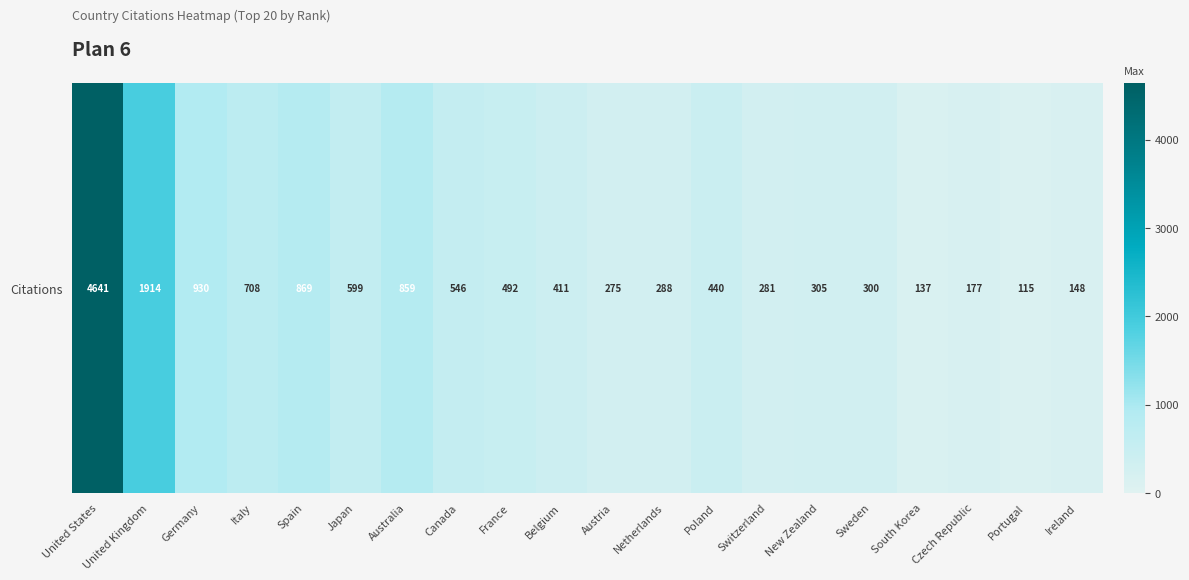

Which category has the lowest value across all series?

Portugal